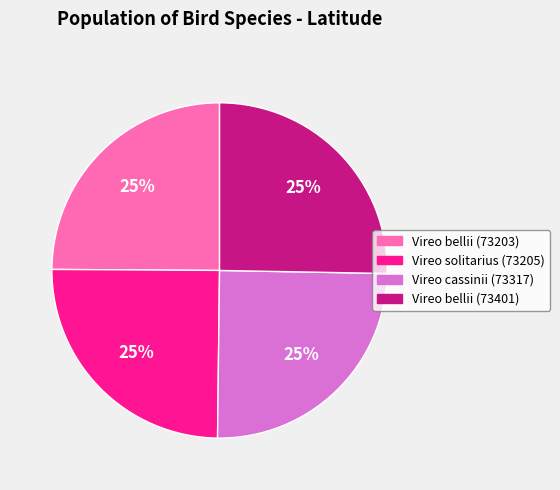

Does any single category account for the majority?

No